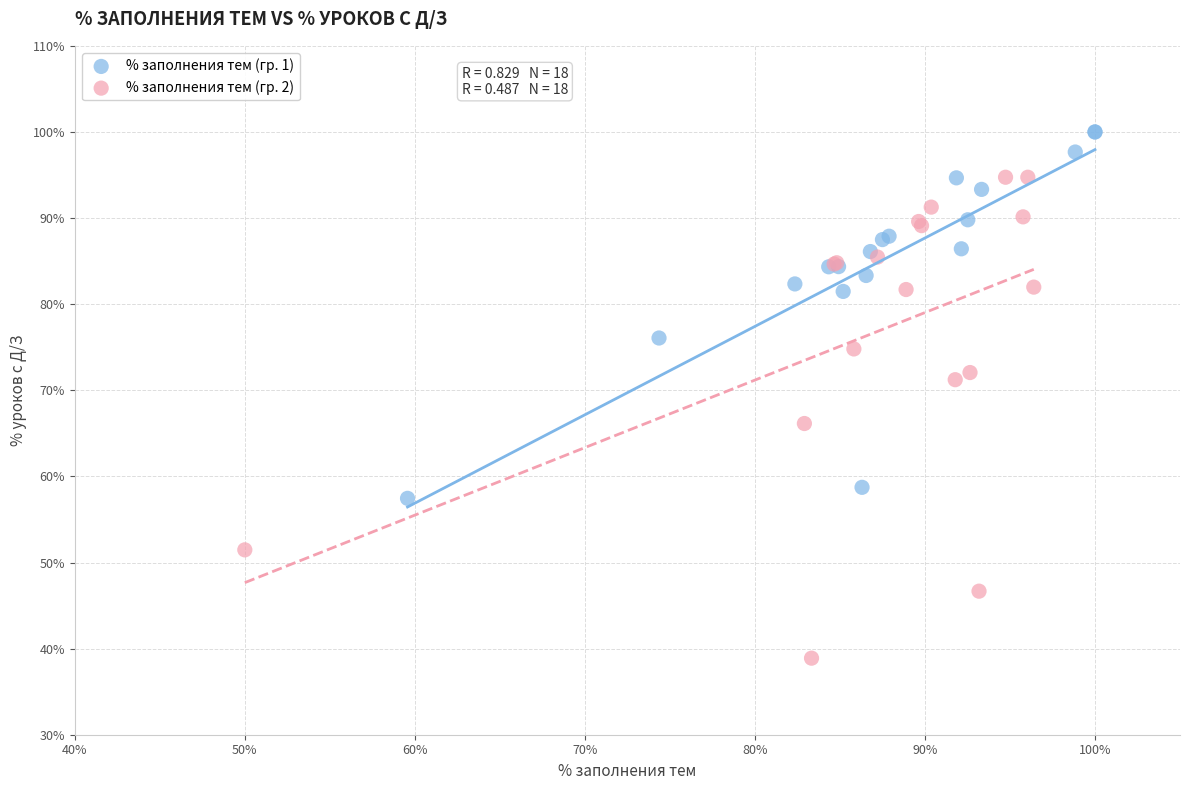

What are all the series names shown in the legend?

% заполнения тем (гр. 1), % заполнения тем (гр. 2)